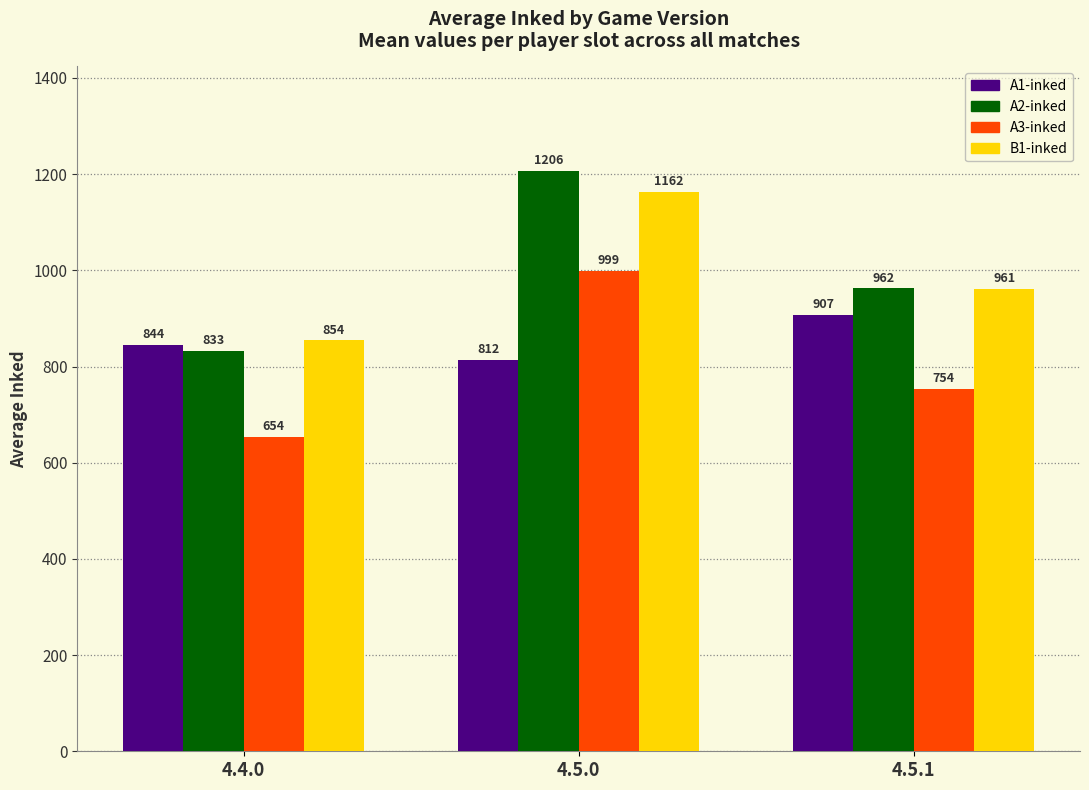

What is the label of the 1st bar from the left?

4.4.0